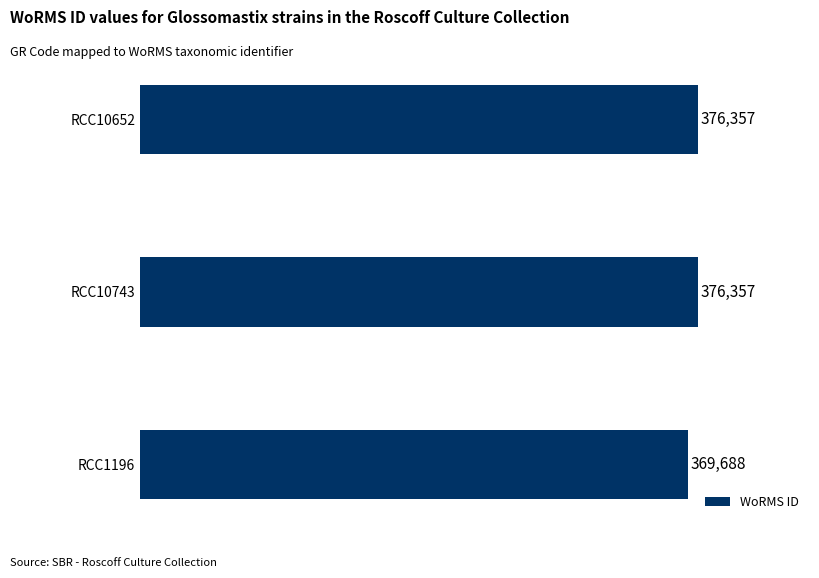

What is the greatest value displayed?

376357